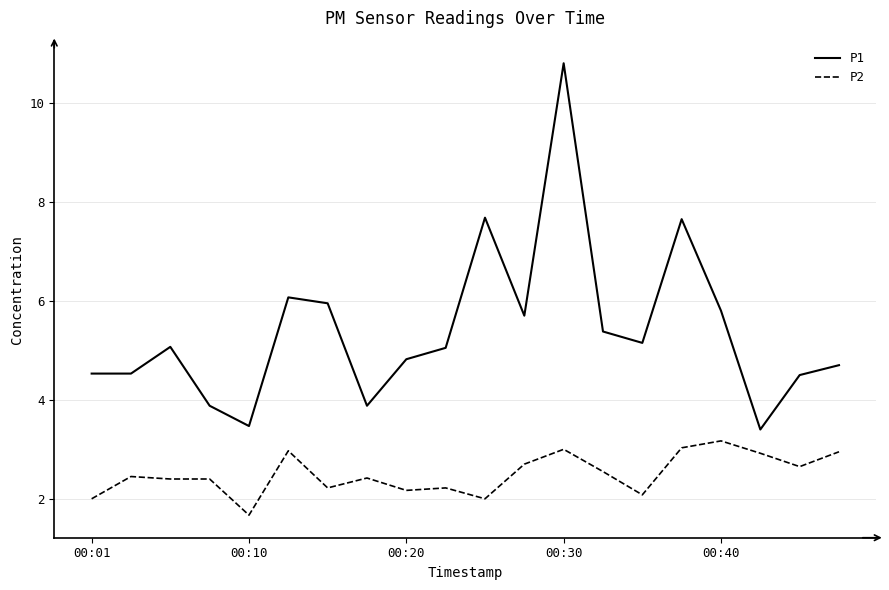

What is the difference between the maximum and minimum values in the P2 series?

1.5